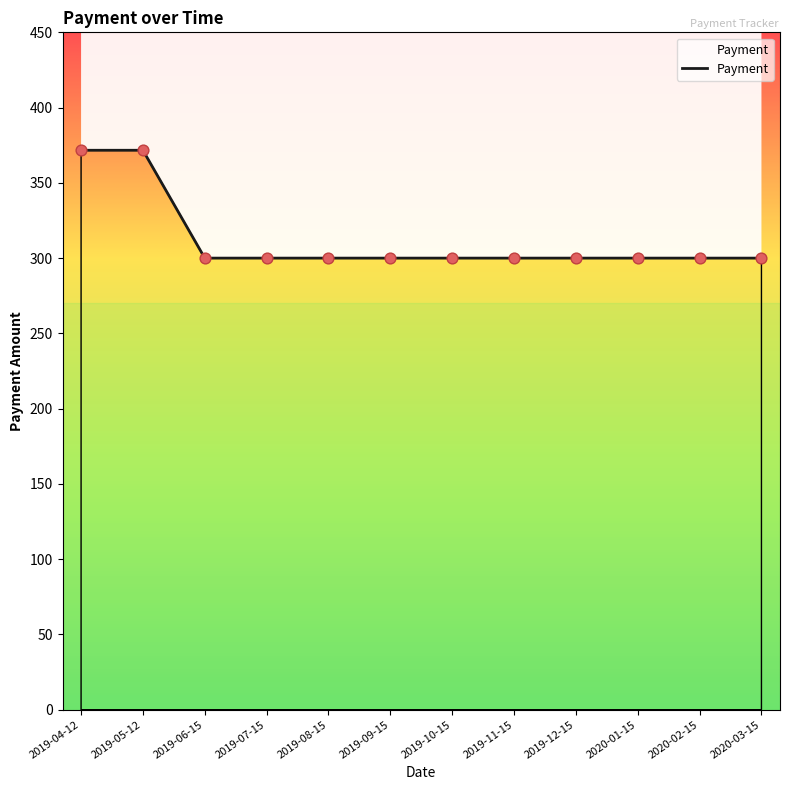

What is the change in value from 2019-04-12 to 2019-06-15?

-71.6